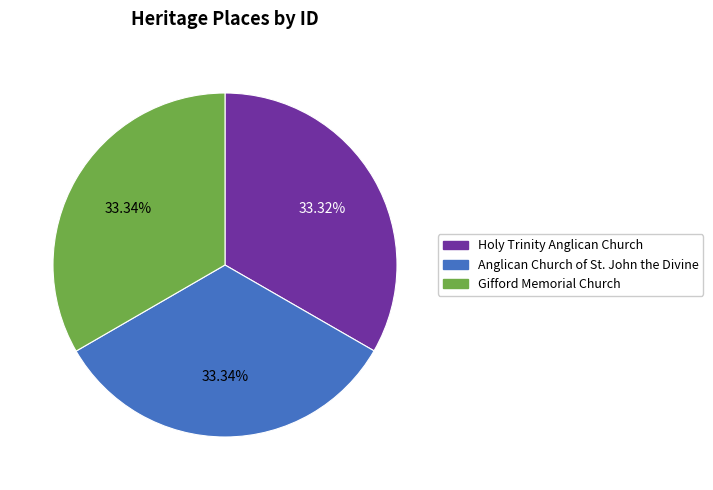

Is the sum of Holy Trinity Anglican Church and Gifford Memorial Church greater than half?

Yes